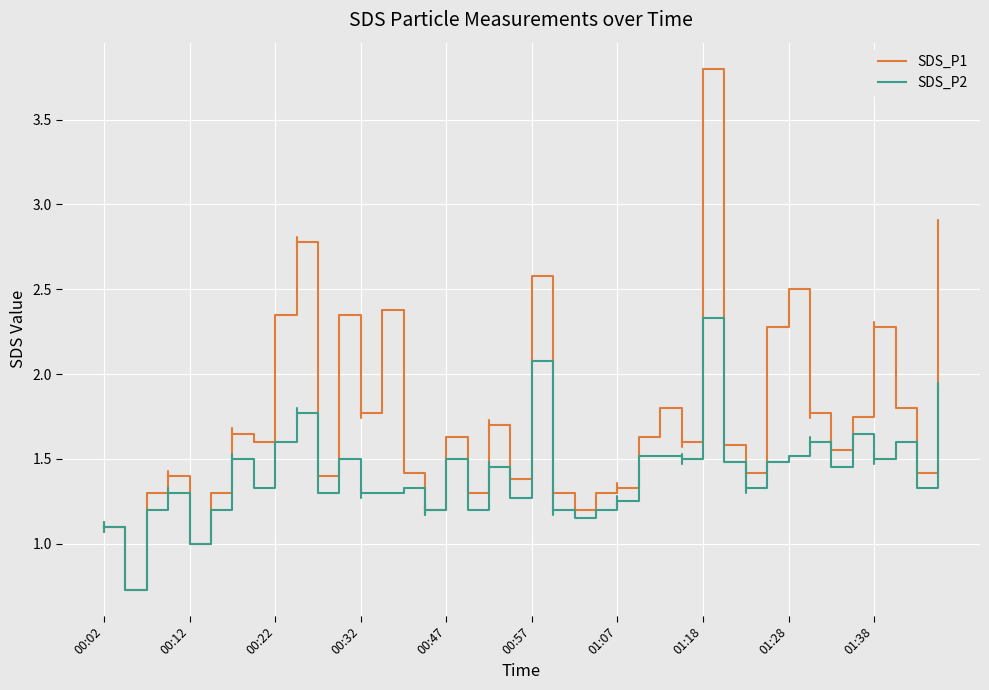

What is the difference between the maximum and second lowest values in the SDS_P1 series?

2.8